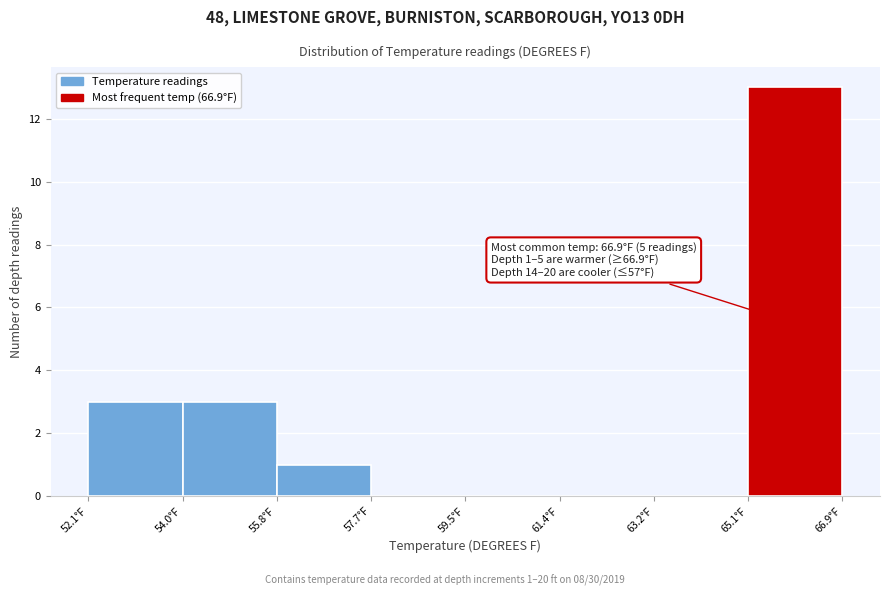

Which range on the x-axis has the tallest bar?

65.05 to 66.90